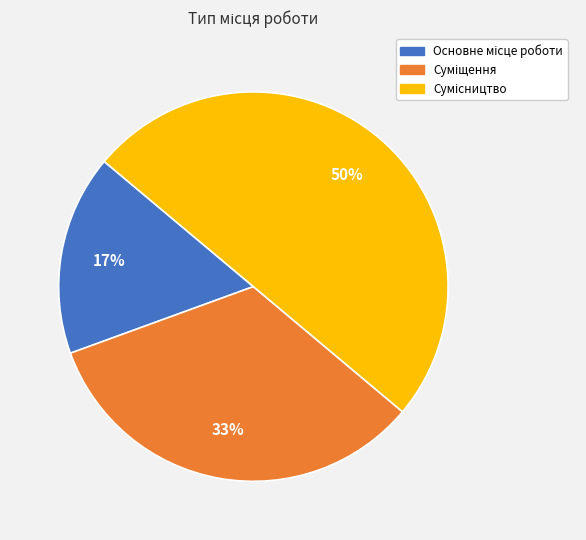

To the nearest percent, what is the average slice percentage?

33%